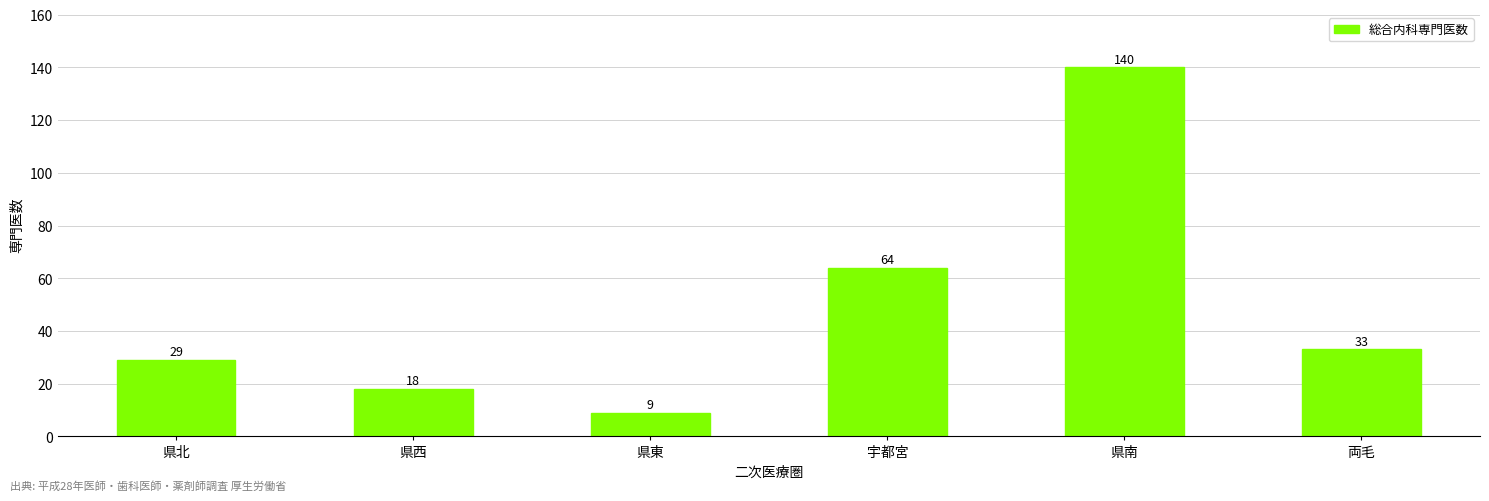

The chart shows a value of 56 at 両毛. True or false?

False